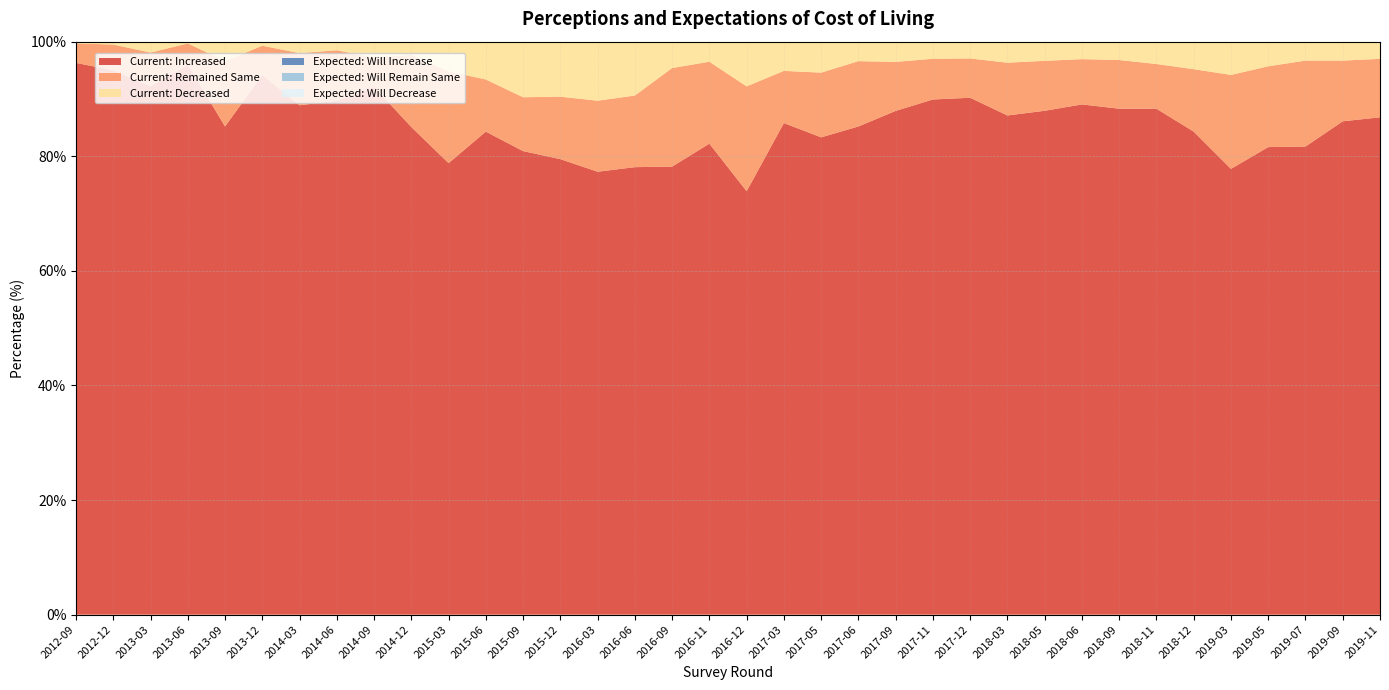

Reading left to right, extract all data points from this chart.

Current: Increased: 96.3	95.0	92.2	96.0	85.2	94.2	88.9	89.7	92.1	85.1	78.8	84.3	80.9	79.5	77.3	78.1	78.2	82.2	73.9	85.8	83.3	85.2	87.9	89.9	90.2	87.1	87.9	89.0	88.3	88.3	84.3	77.8	81.6	81.7	86.1	86.8
Current: Remained Same: 3.4	4.5	5.9	3.7	11.4	5.1	9.1	8.8	5.1	12.6	16.0	9.1	9.4	10.9	12.4	12.5	17.2	14.3	18.3	9.1	11.3	11.4	8.6	7.1	6.9	9.2	8.7	7.9	8.5	7.8	10.9	16.4	14.1	15.0	10.6	10.2
Current: Decreased: 0.3	0.5	2.0	0.3	3.4	0.7	2.0	1.5	2.8	2.3	5.2	6.6	9.8	9.6	10.4	9.4	4.6	3.6	7.7	5.1	5.4	3.4	3.5	3.0	2.9	3.7	3.3	3.0	3.2	3.8	4.8	5.8	4.3	3.3	3.3	2.9
Expected: Will Increase: 94.9	93.0	91.5	90.2	82.6	83.0	73.6	76.7	77.6	66.7	73.9	82.3	78.0	78.9	78.6	80.5	77.8	82.9	69.5	81.0	79.7	76.1	80.2	82.4	79.8	81.9	82.7	82.8	80.1	80.2	71.6	68.7	70.3	73.9	75.9	78.0
Expected: Will Remain Same: 3.6	5.8	6.7	7.2	13.1	14.0	19.9	16.1	15.8	22.2	17.7	9.1	12.4	11.7	11.7	11.5	15.3	11.9	16.0	10.4	11.5	13.8	12.4	10.6	12.4	11.0	11.0	11.8	12.0	11.6	15.9	20.5	18.7	16.1	13.8	14.1
Expected: Will Decrease: 1.6	1.1	1.8	2.5	4.4	3.0	6.5	7.2	6.6	11.1	8.4	8.5	9.5	9.4	9.7	8.0	6.9	5.2	14.5	8.6	8.8	10.1	7.4	7.0	7.8	7.1	6.4	5.4	7.9	8.2	12.5	10.9	11.0	10.0	10.3	7.9